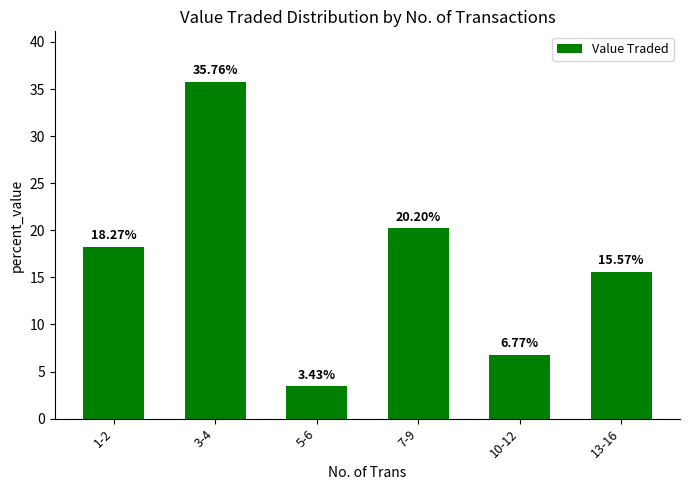

What is the label of the 4th bar from the left?

7-9